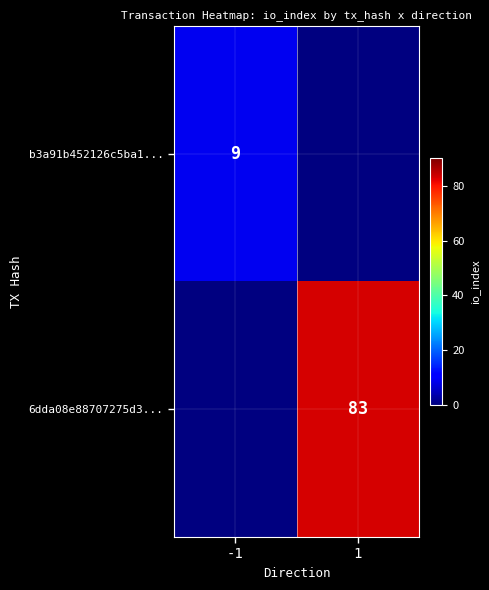

Is it true that 6dda08e88707275d3... equals 140 at 1?

False